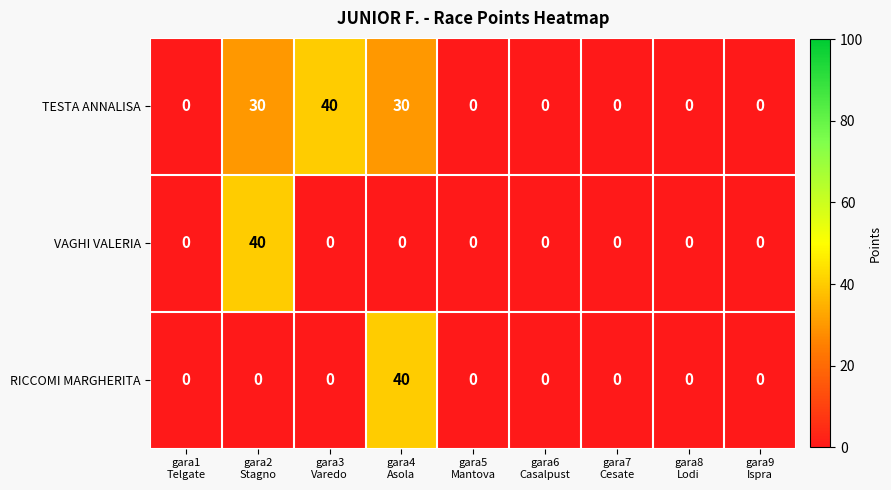

How many TESTA ANNALISA values are between 0 and 30?

8